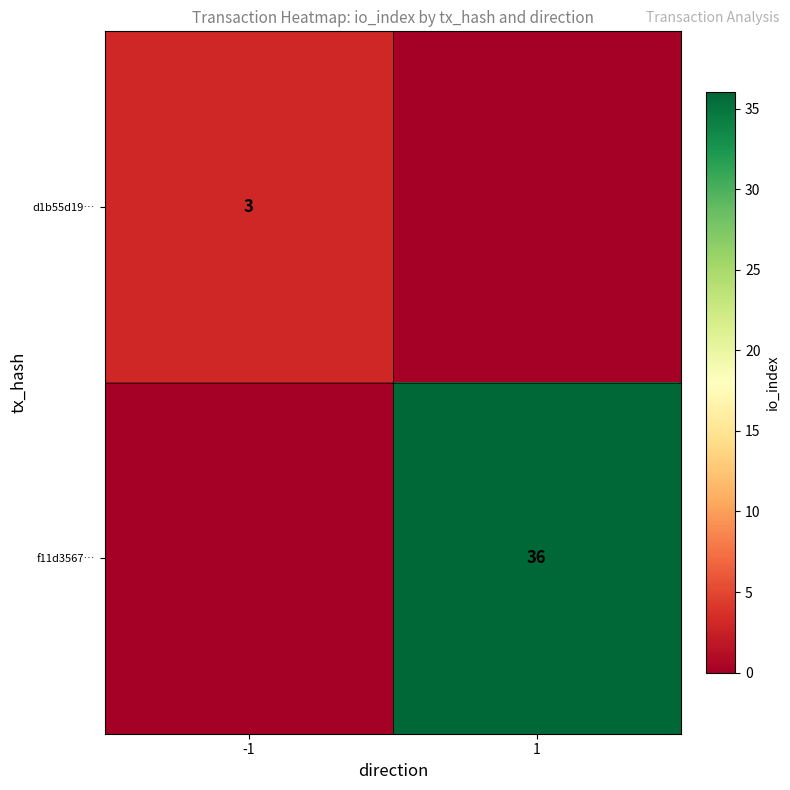

True or false: f11d3567… has a value of 36 at 1.

True